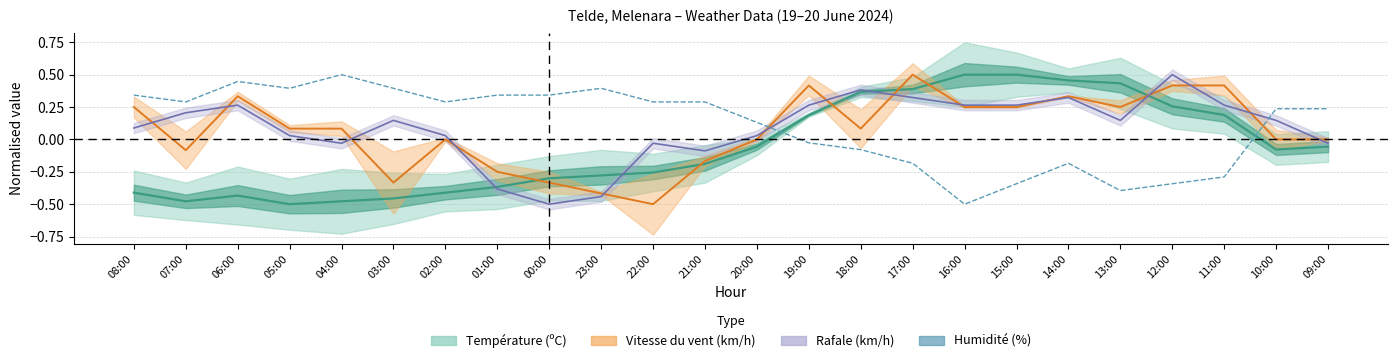

Where is the data nearest to the value 0?

19:00